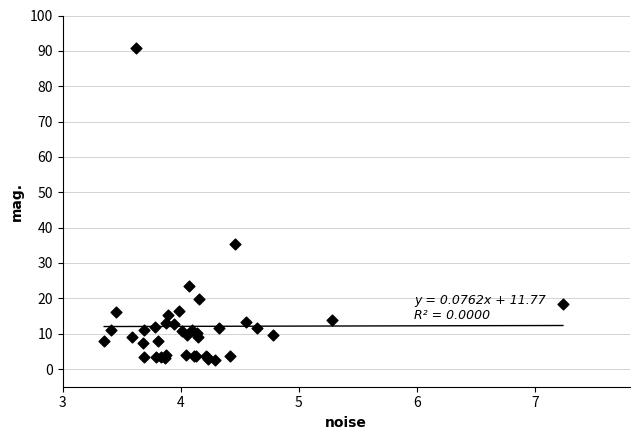

What Y value in the scatter plot is closest to 46?

35.2